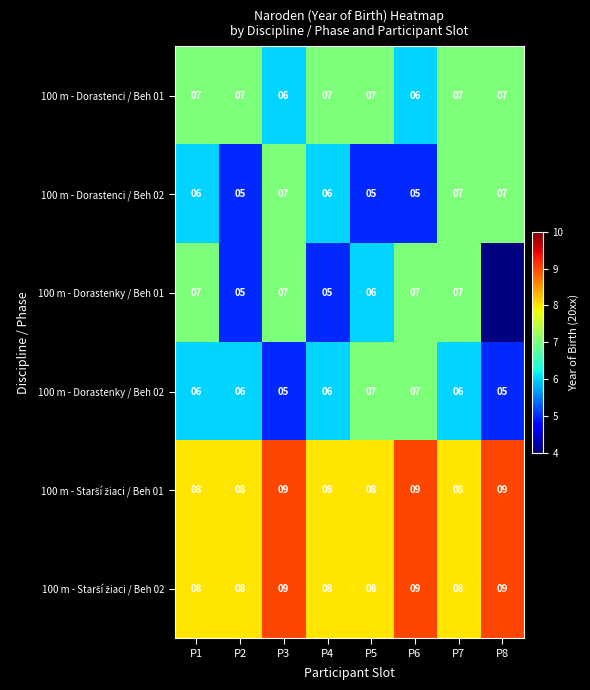

The 100 m - Dorastenci / Beh 01 series shows 7 at P8. True or false?

True